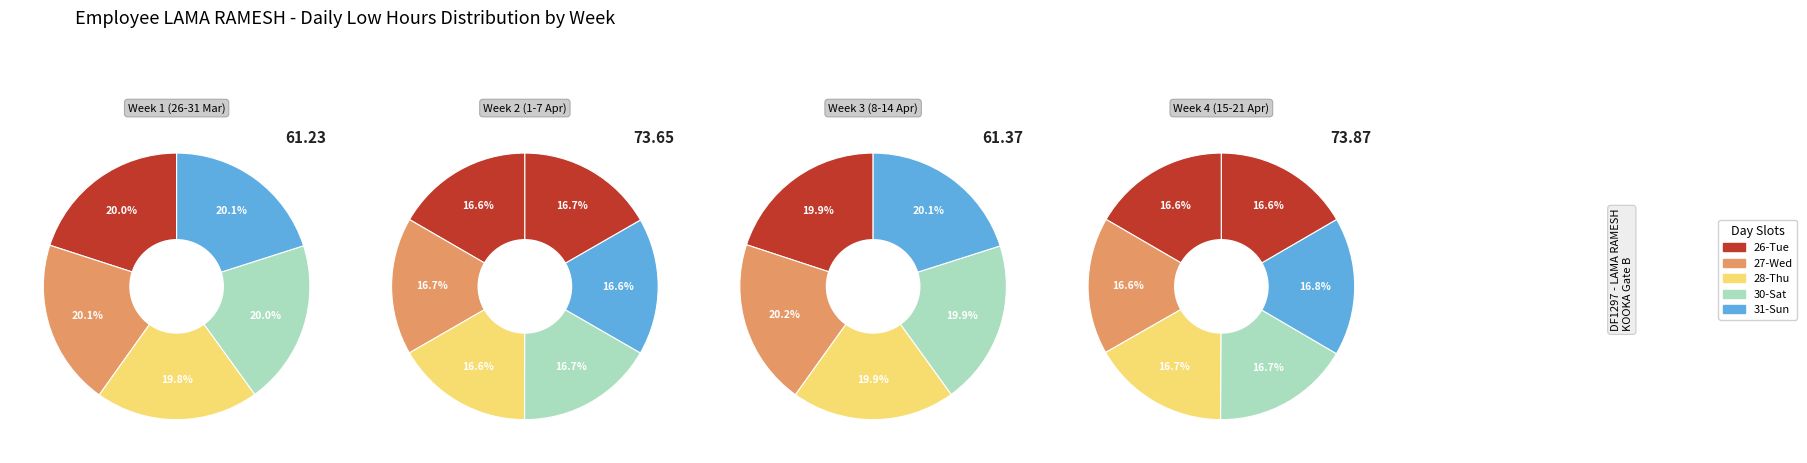

Which has a higher value, 16-Tue or 7-Sun?

7-Sun